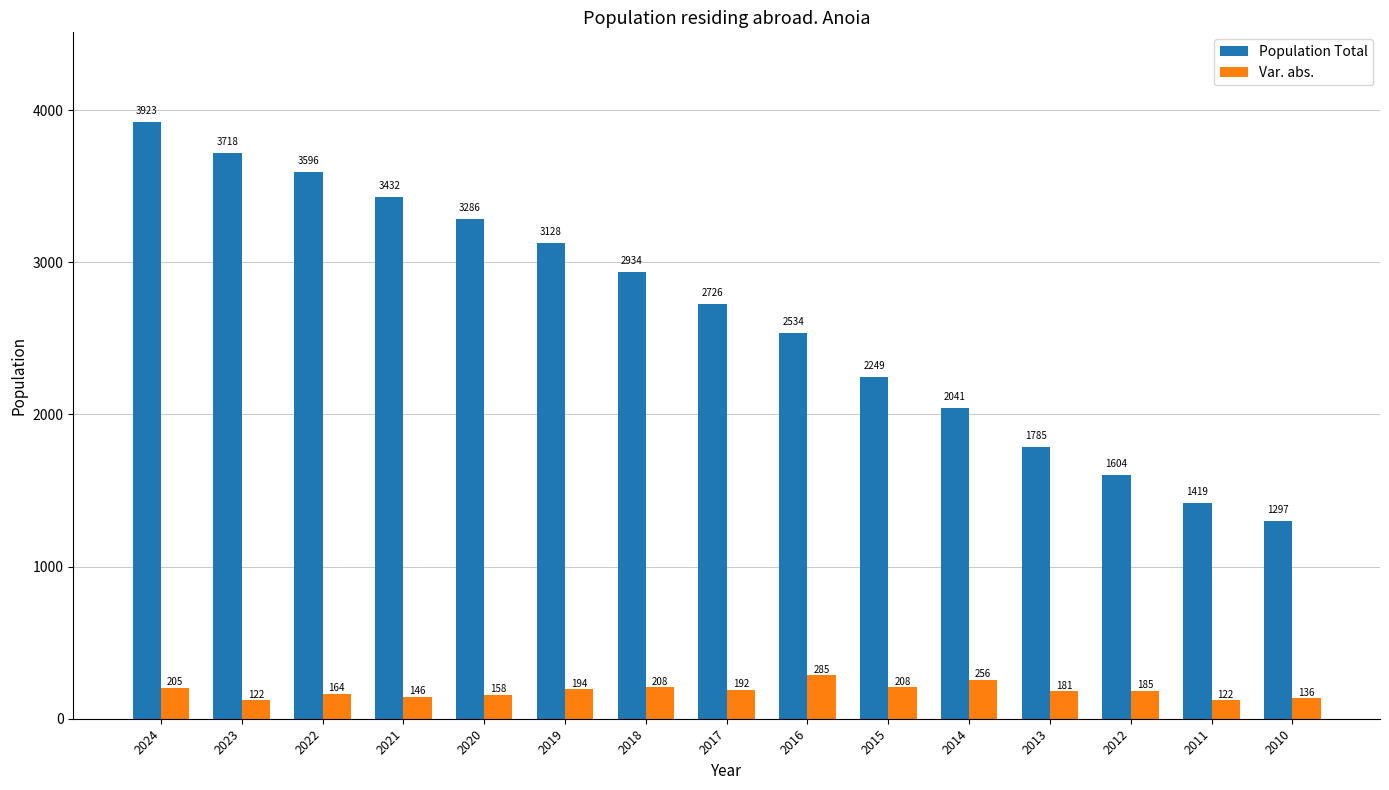

What is the maximum value shown in the chart?

3923